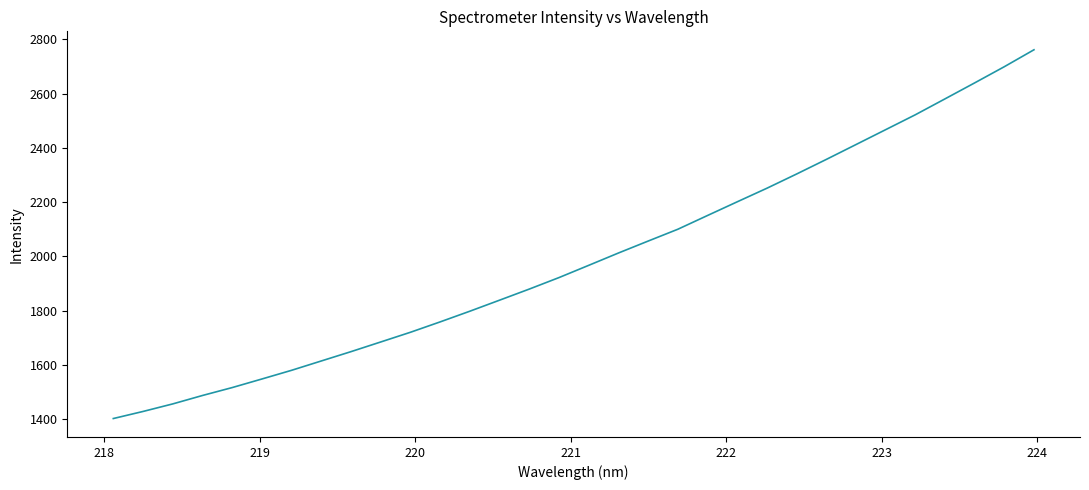

What is the difference between the maximum and minimum values?

1359.0